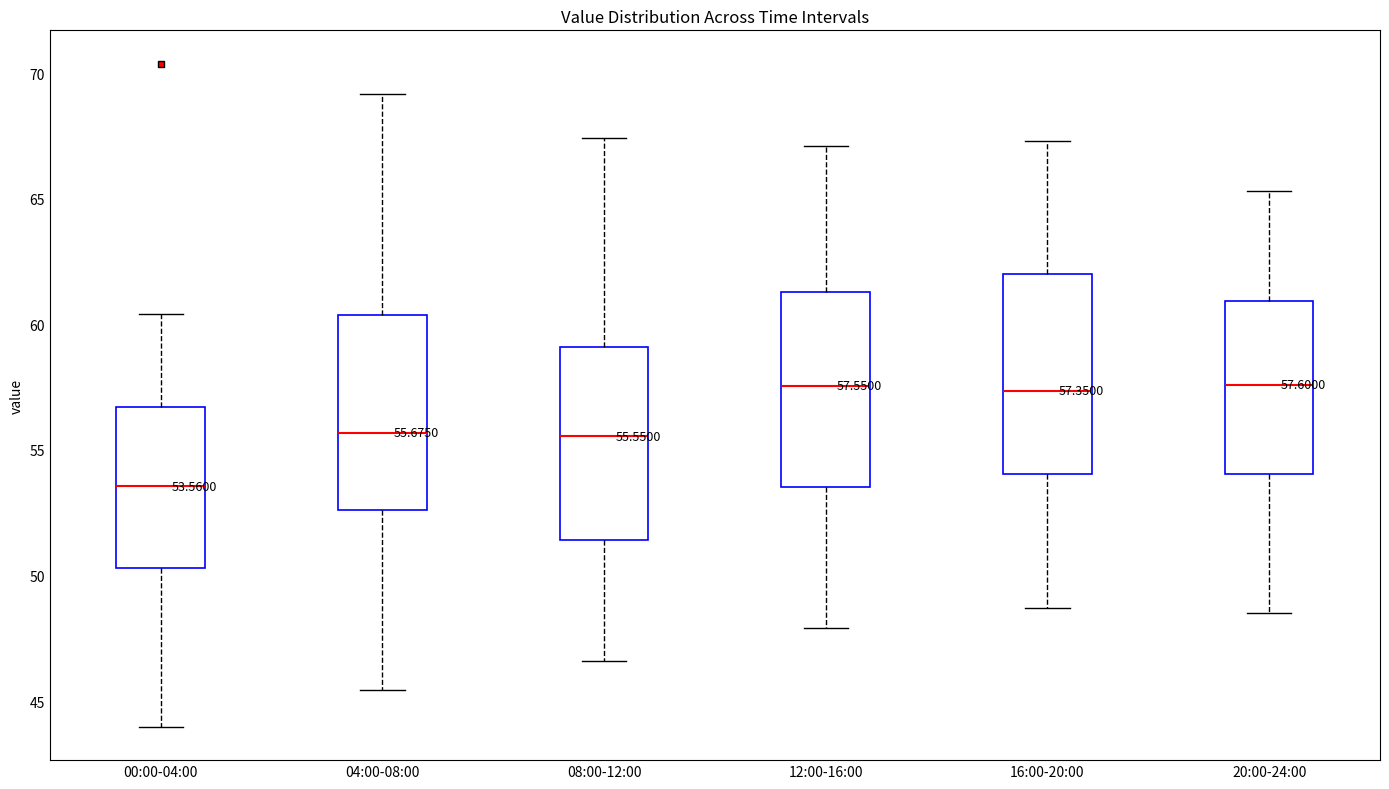

Which box has the lowest median line?

00:00-04:00